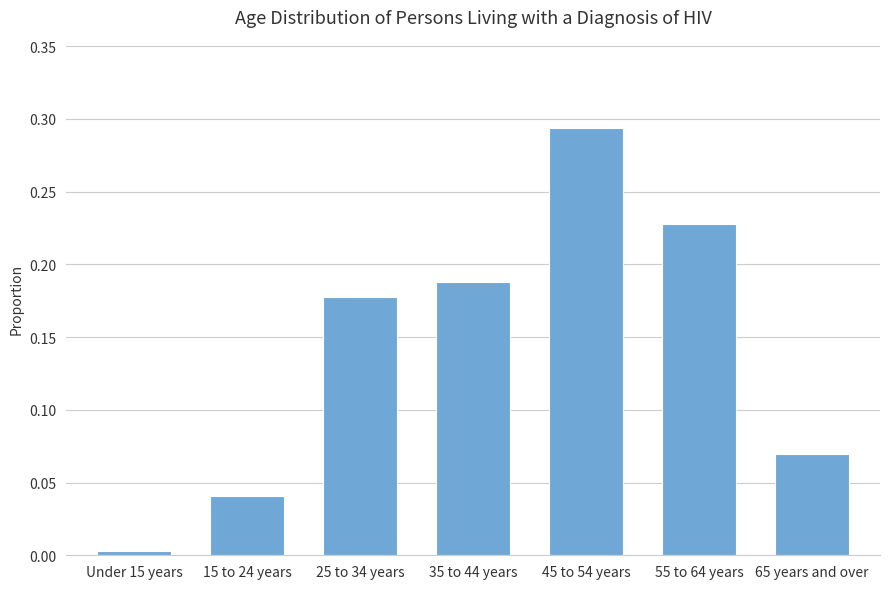

What is the sum of the values at 45 to 54 years and 25 to 34 years?

0.5